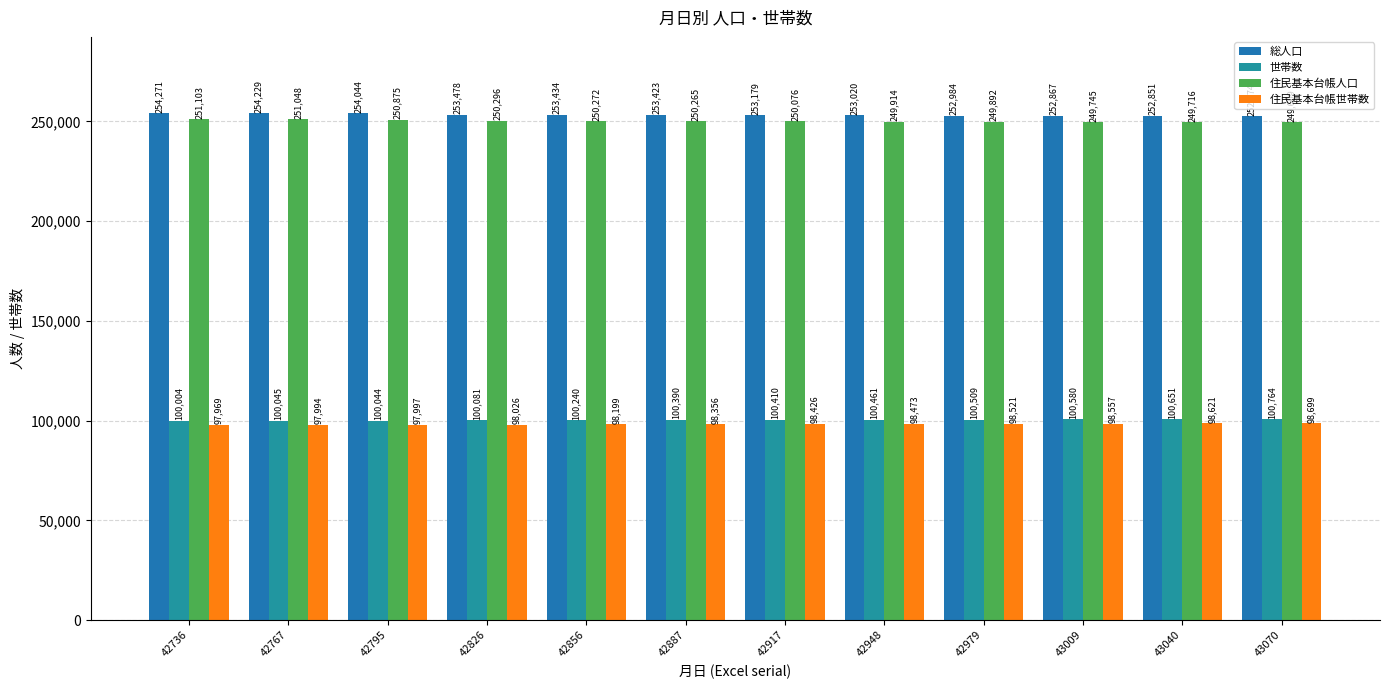

Is it true that 住民基本台帳人口 equals 249609 at 43070?

True